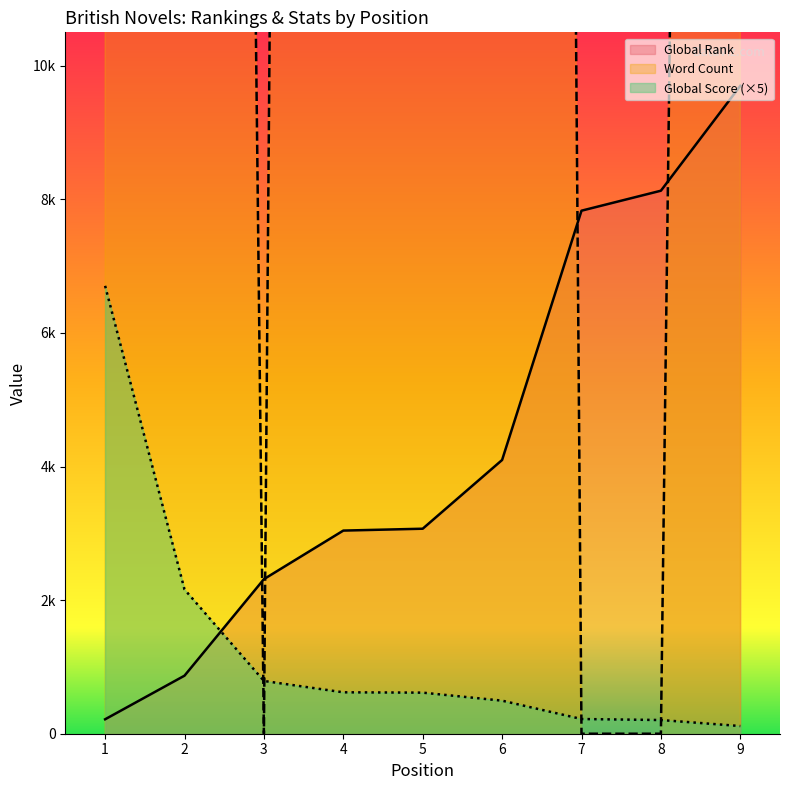

True or false: Word Count and Global Rank cross at least once.

True